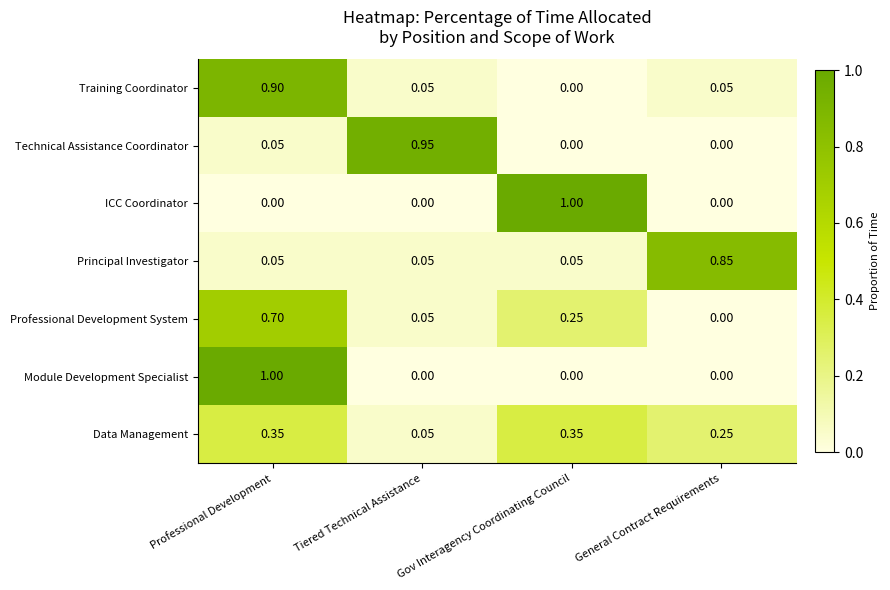

Between Gov Interagency Coordinating Council and General Contract Requirements, which series saw the biggest shift?

ICC Coordinator